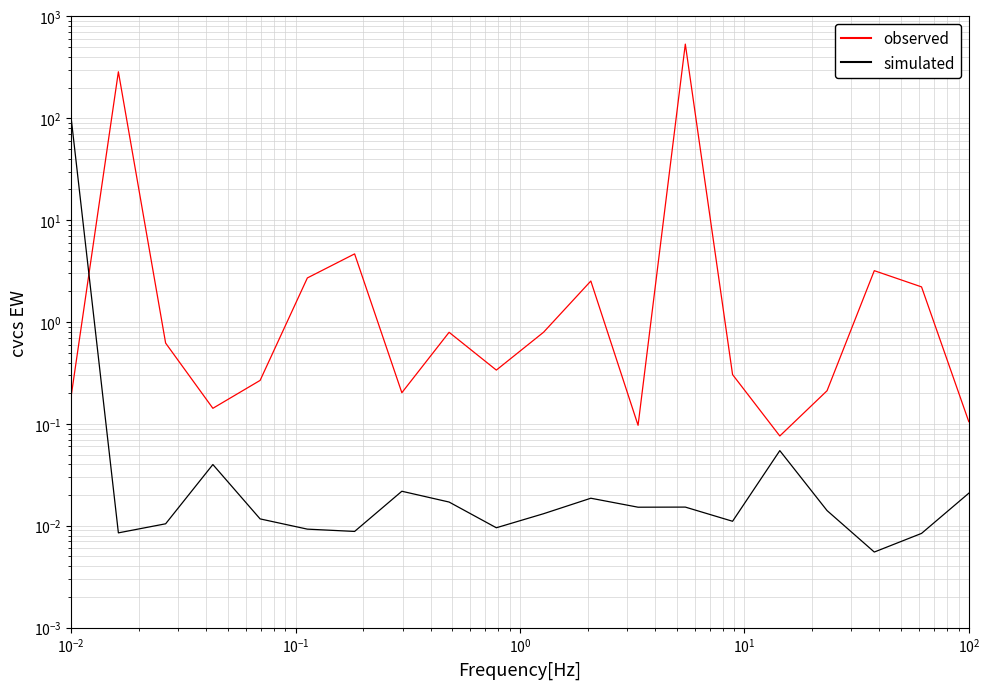

What is the difference between the maximum and second lowest values in the observed series?

535.0